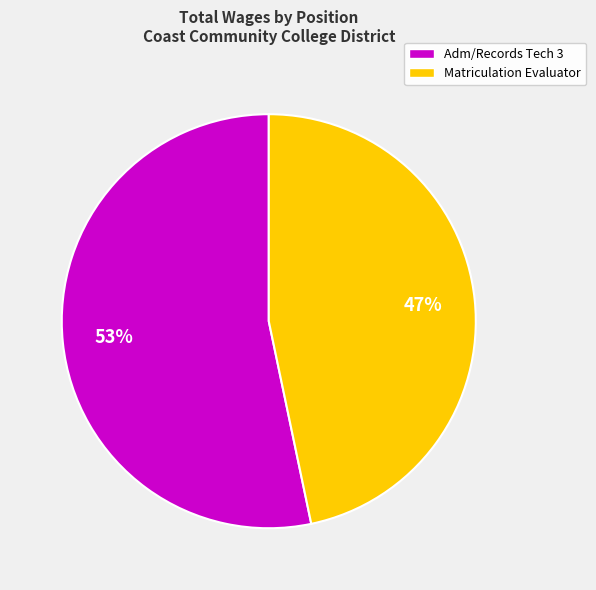

Which slice is the largest?

Adm/Records Tech 3